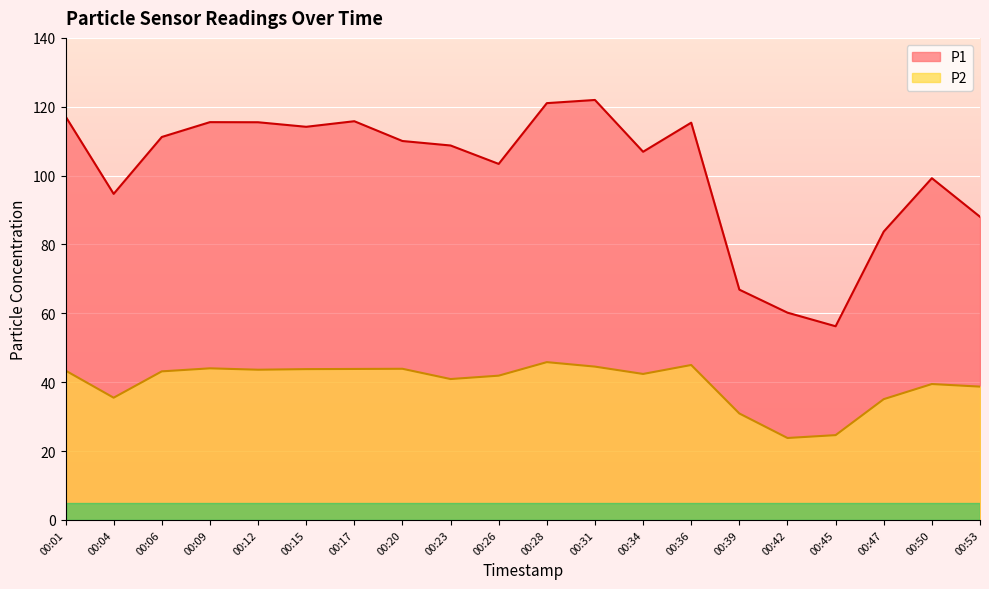

Rank the categories by P2 value from lowest to highest.

00:42, 00:45, 00:39, 00:47, 00:04, 00:53, 00:50, 00:23, 00:26, 00:34, 00:06, 00:01, 00:12, 00:15, 00:17, 00:20, 00:09, 00:31, 00:36, 00:28